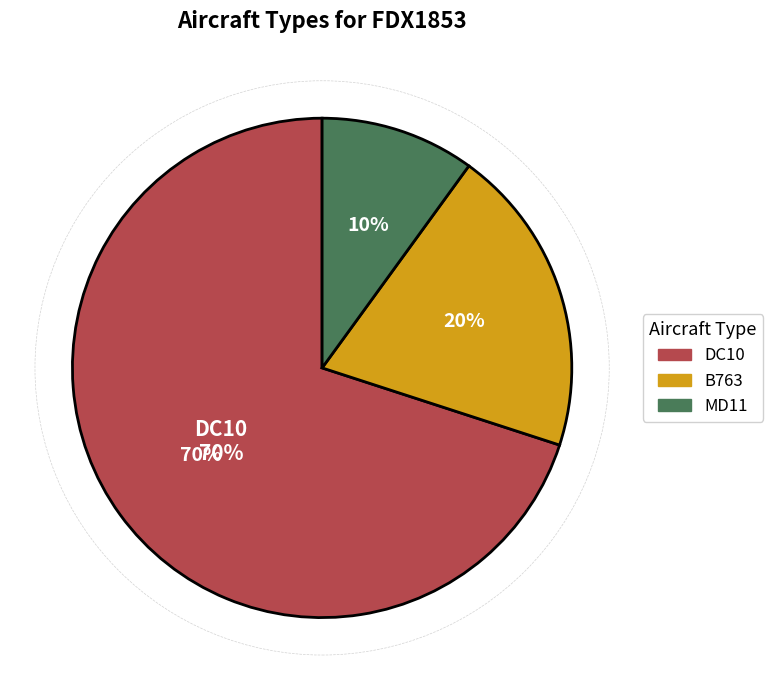

Which has a higher value, B763 or DC10?

DC10